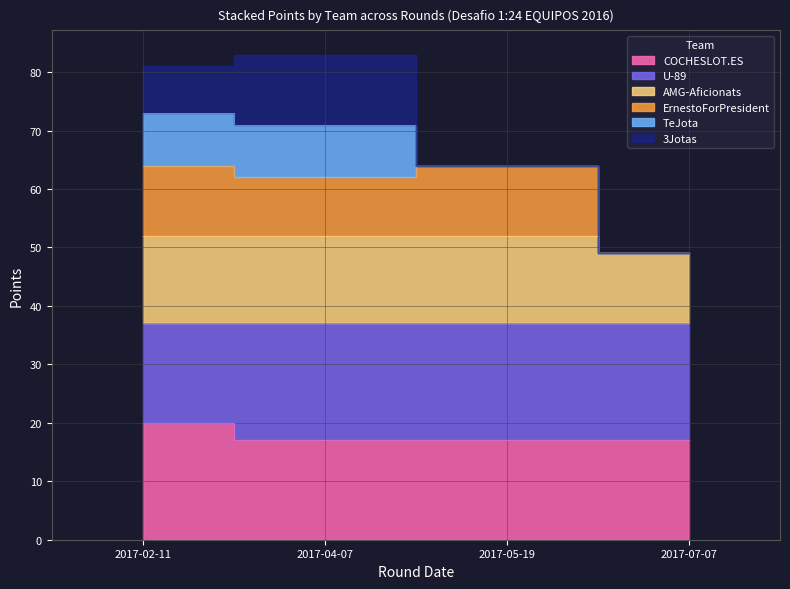

True or false: AMG-Aficionats has a value of 52 at 2017-04-07.

True